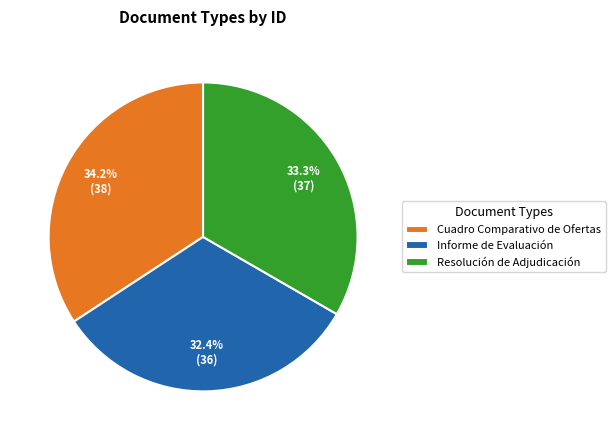

Is there any slice that represents more than half of the pie?

No